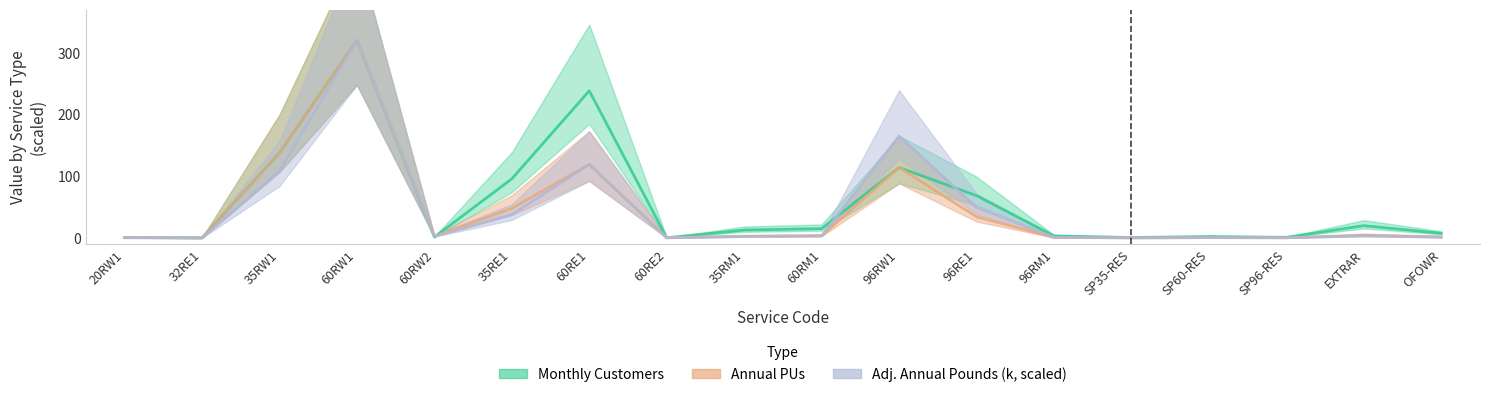

True or false: Annual PUs has a value of 0.5 at SP60-RES.

True